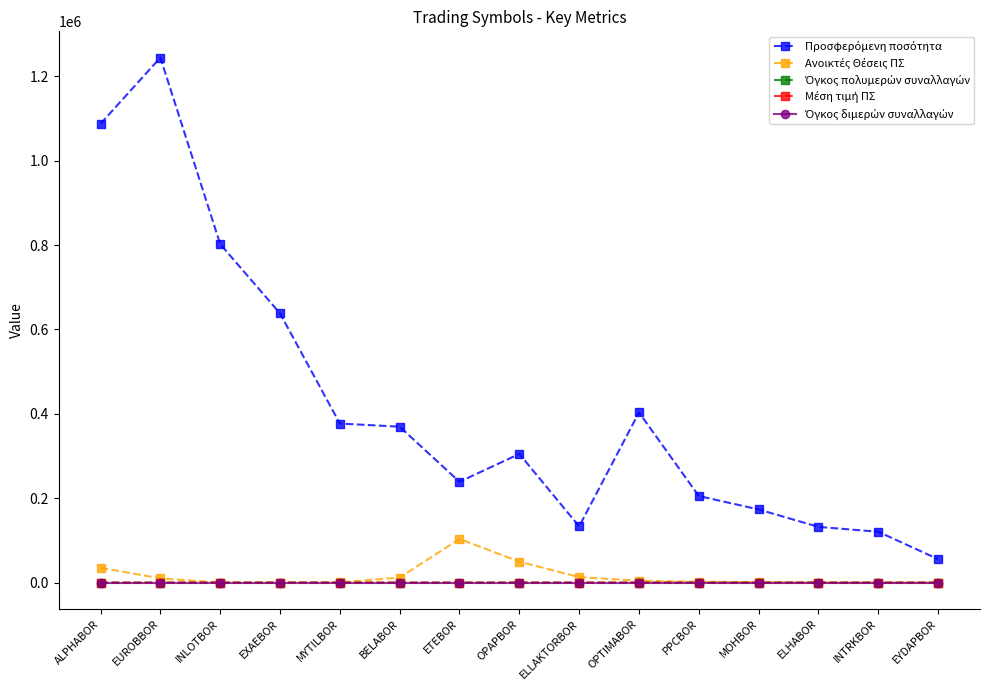

Which label corresponds to the largest value in the chart?

EUROBBOR